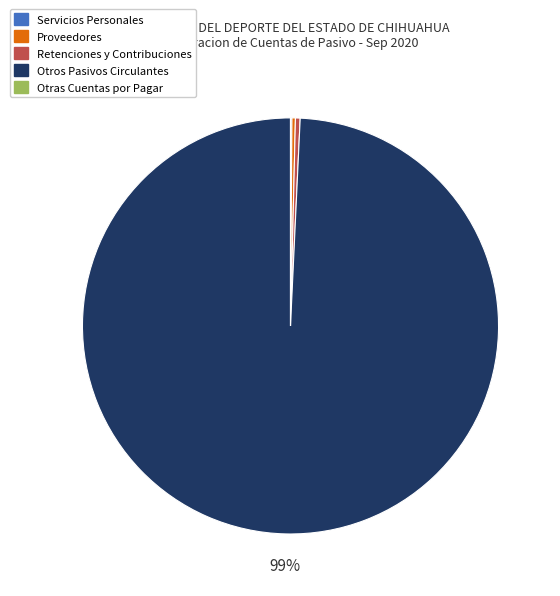

Does any single category account for the majority?

Yes